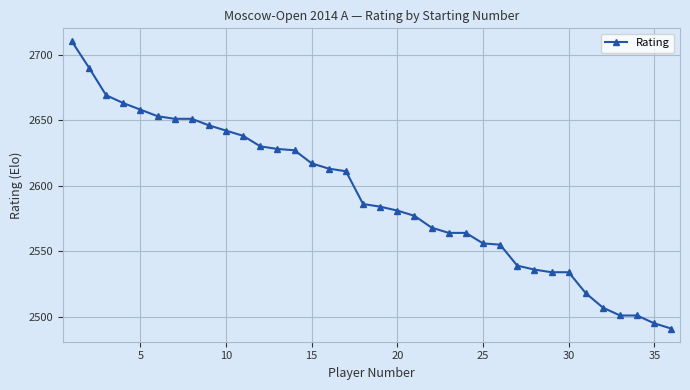

What is the value of the 28th point from the left?

2536